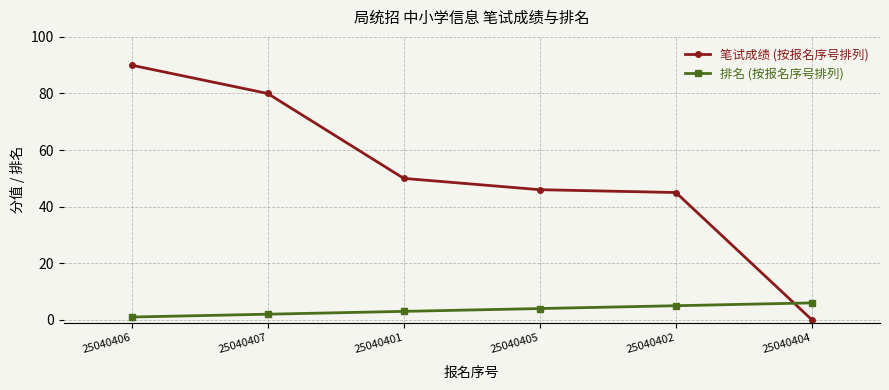

Which category has the highest value in the 排名 (按报名序号排列) series?

25040404